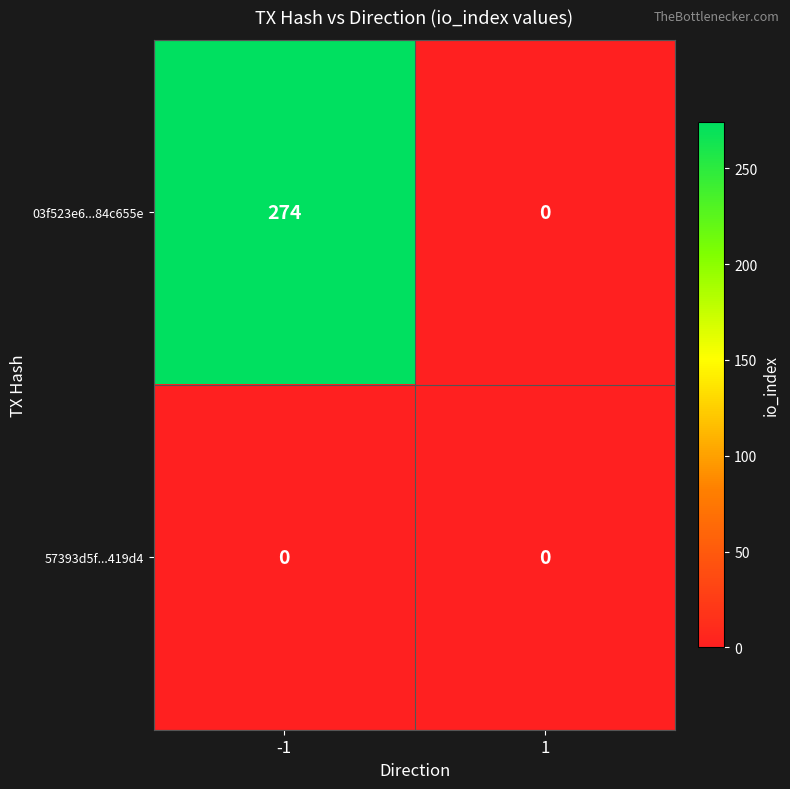

List the series in order of their peak value, highest first.

03f523e6...84c655e, 57393d5f...419d4